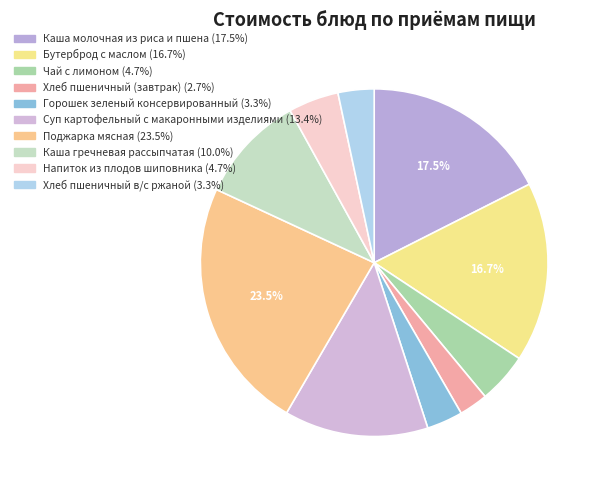

Is the sum of Хлеб пшеничный в/с ржаной and Суп картофельный с макаронными изделиями greater than half?

No